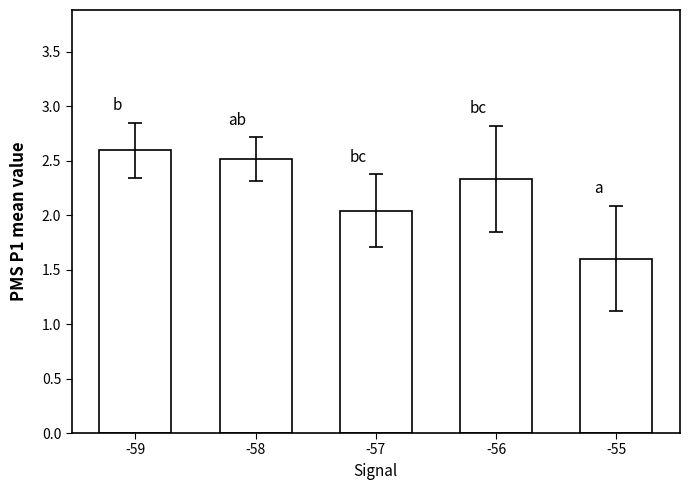

Are the bars horizontal?

No